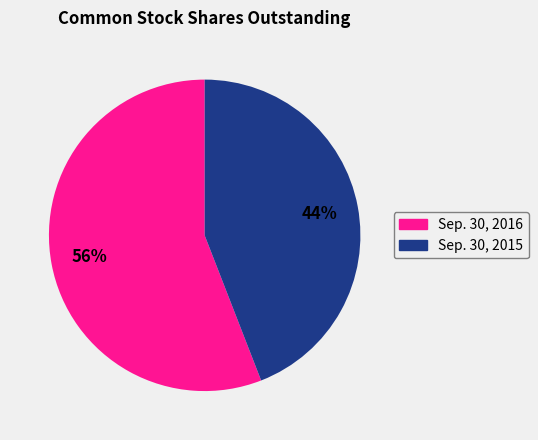

Rank the categories by value from highest to lowest.

Sep. 30, 2016, Sep. 30, 2015